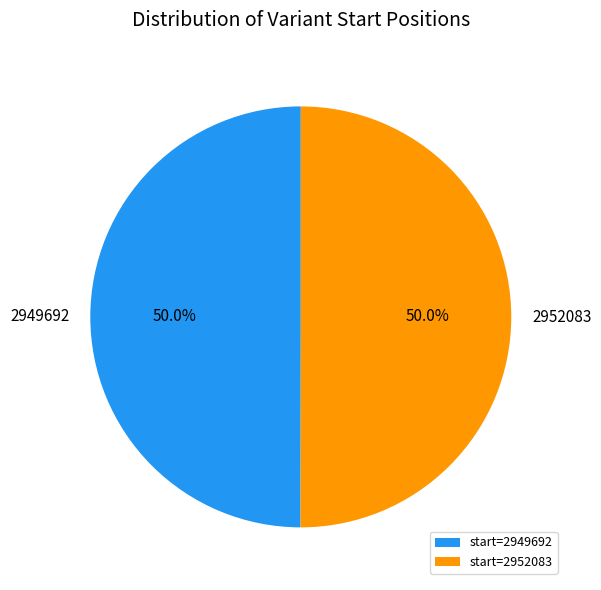

What is the ratio of the value at 2949692 to the value at 2952083?

1.0